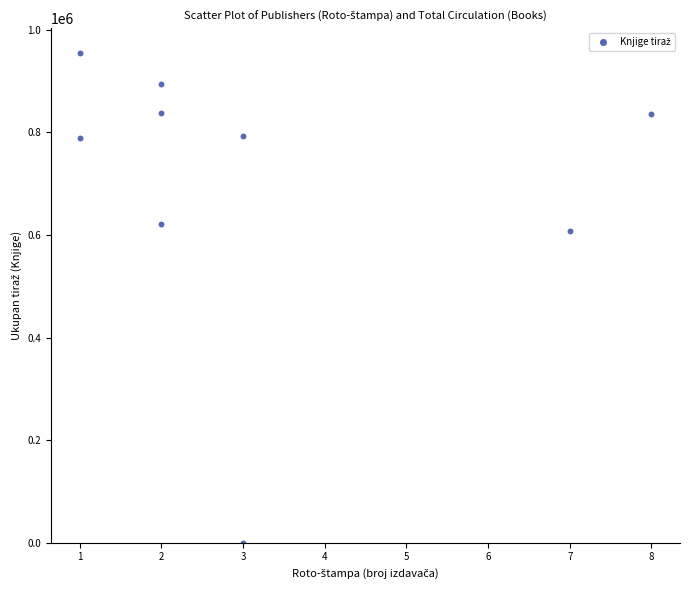

What Y value in the scatter plot is closest to 477668?

608524